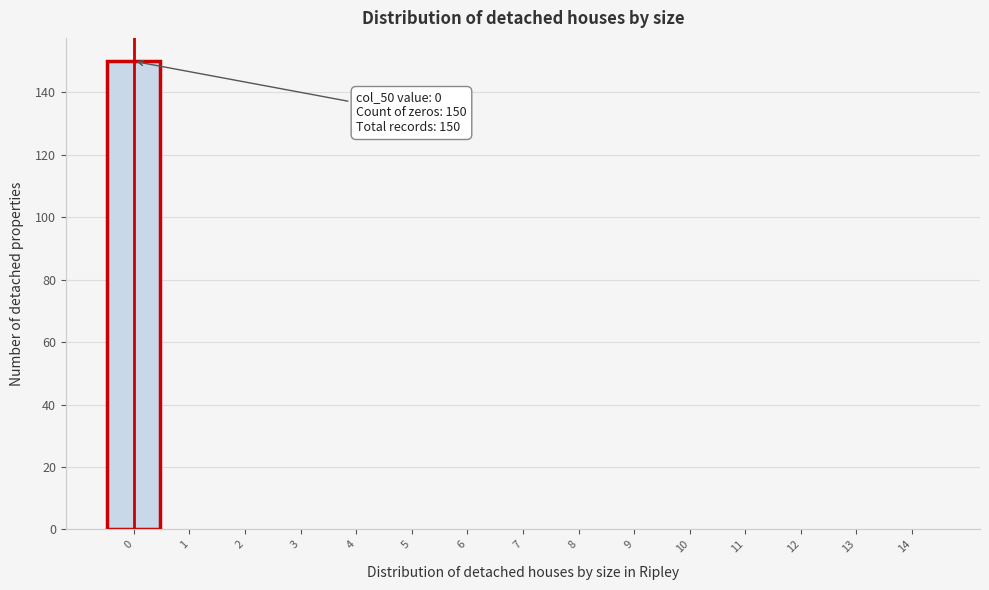

Reading left to right, extract all data points from this chart.

0=150	1=0	2=0	3=0	4=0	5=0	6=0	7=0	8=0	9=0	10=0	11=0	12=0	13=0	14=0